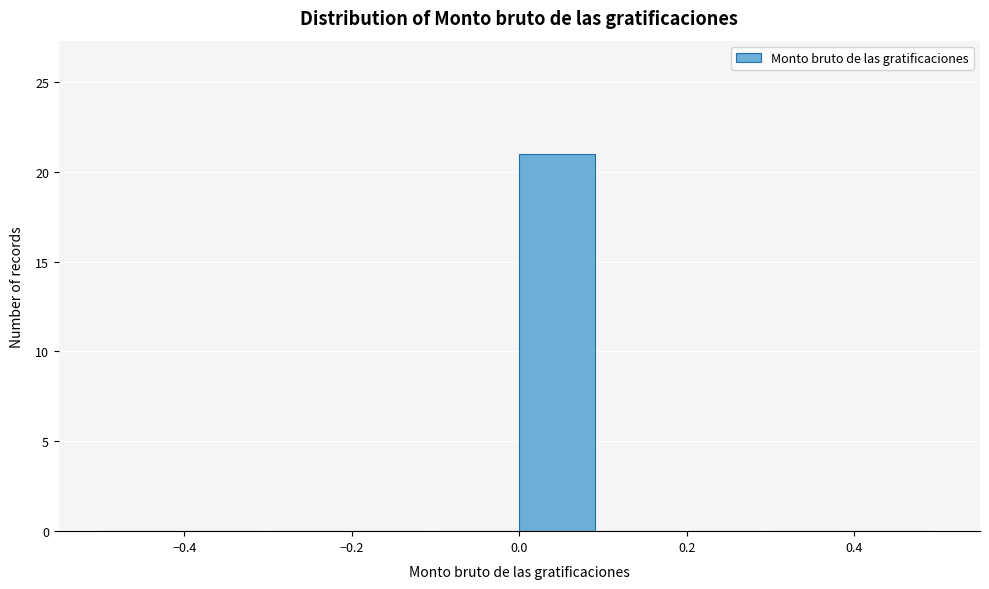

What is the height of the bar covering 0.0 to 0.1 on the x-axis? The values are not printed on the chart, so give them approximately, as read against the axis.

21